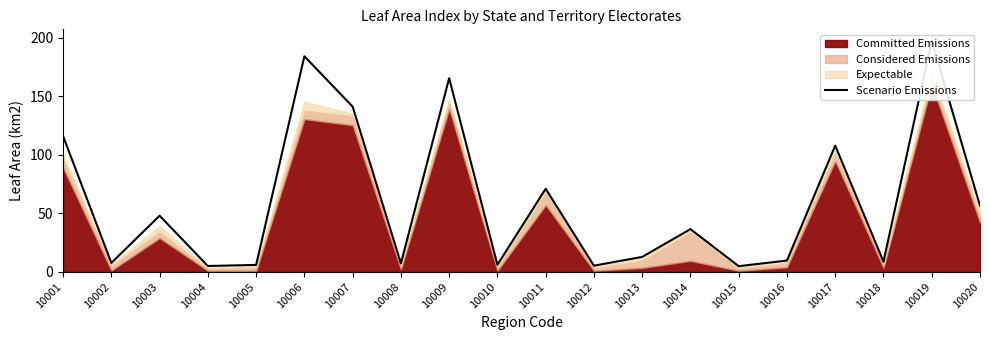

What is the sum of all values?

1197.5